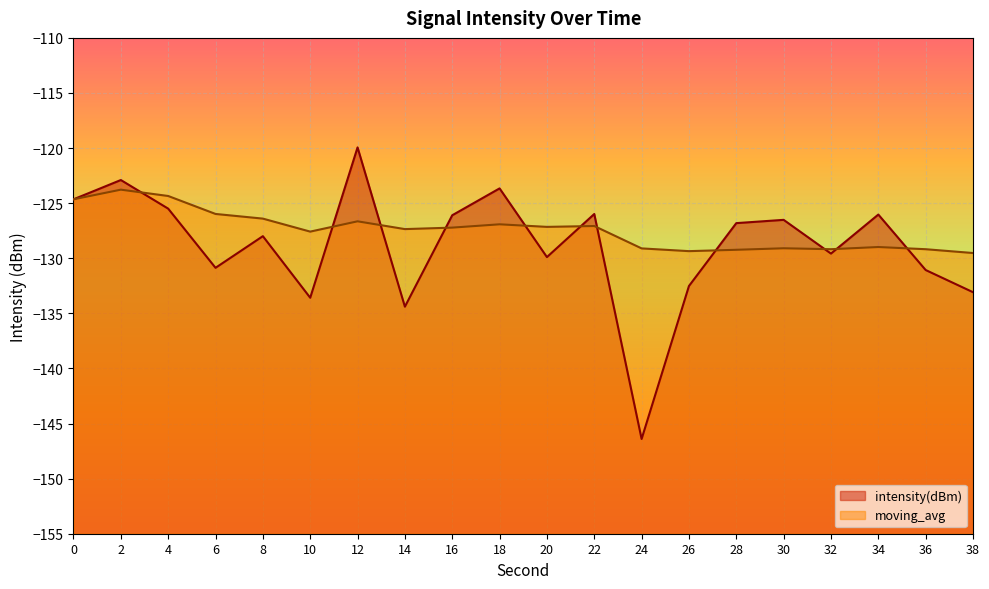

Count the number of data series in this chart.

2